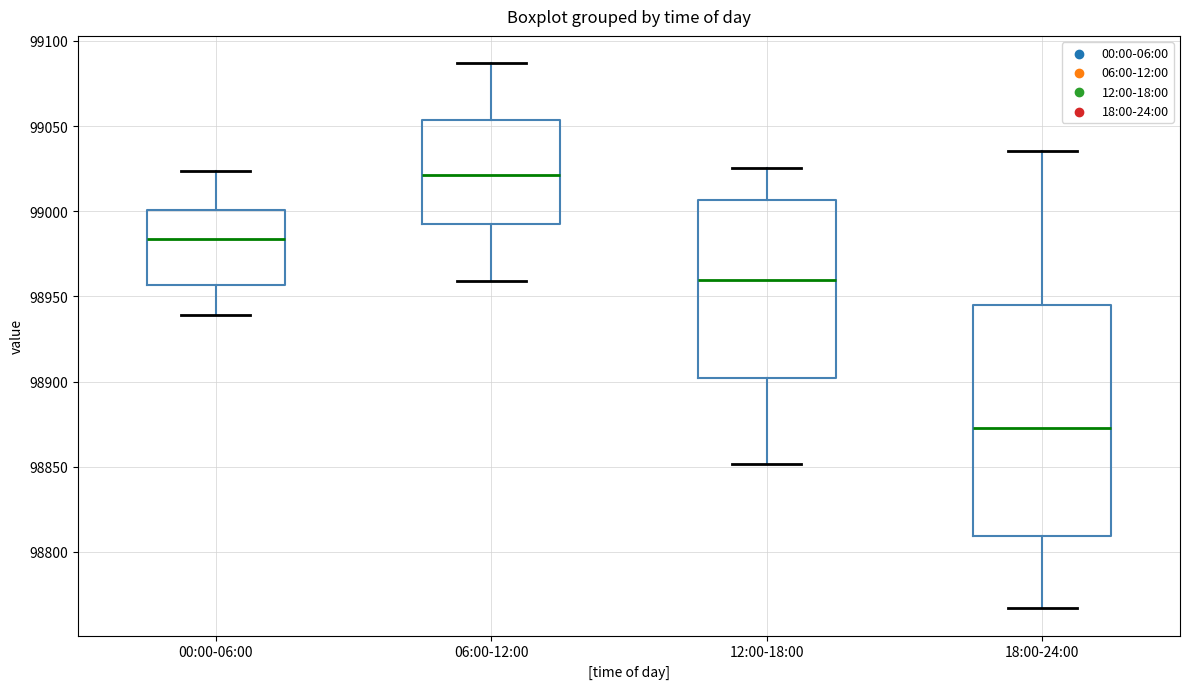

Where is the lower edge of the box for 06:00-12:00 on the y-axis? The values are not printed on the chart, so give them approximately, as read against the axis.

98990